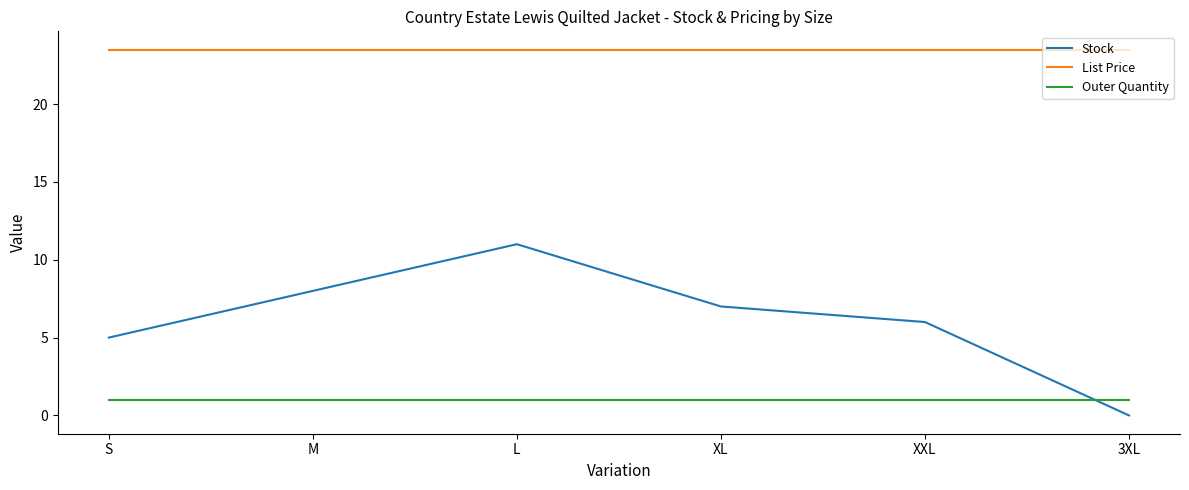

Read the Stock value at XL.

7.0